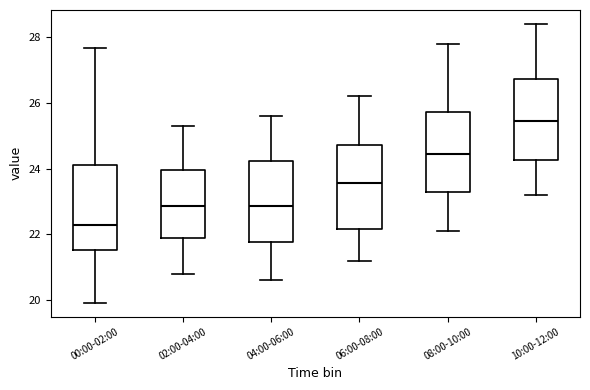

Reading left to right, read every box against the y-axis: the position of its median line, the range the box covers, and the ends of its whiskers. The values are not printed on the chart, so give them approximately, as read against the axis.

00:00-02:00: median 22.2, box 21.6 to 24.2, whiskers 20.0 to 27.6
02:00-04:00: median 22.8, box 21.8 to 24.0, whiskers 20.8 to 25.4
04:00-06:00: median 22.8, box 21.8 to 24.2, whiskers 20.6 to 25.6
06:00-08:00: median 23.6, box 22.2 to 24.8, whiskers 21.2 to 26.2
08:00-10:00: median 24.4, box 23.2 to 25.8, whiskers 22.2 to 27.8
10:00-12:00: median 25.4, box 24.2 to 26.8, whiskers 23.2 to 28.4